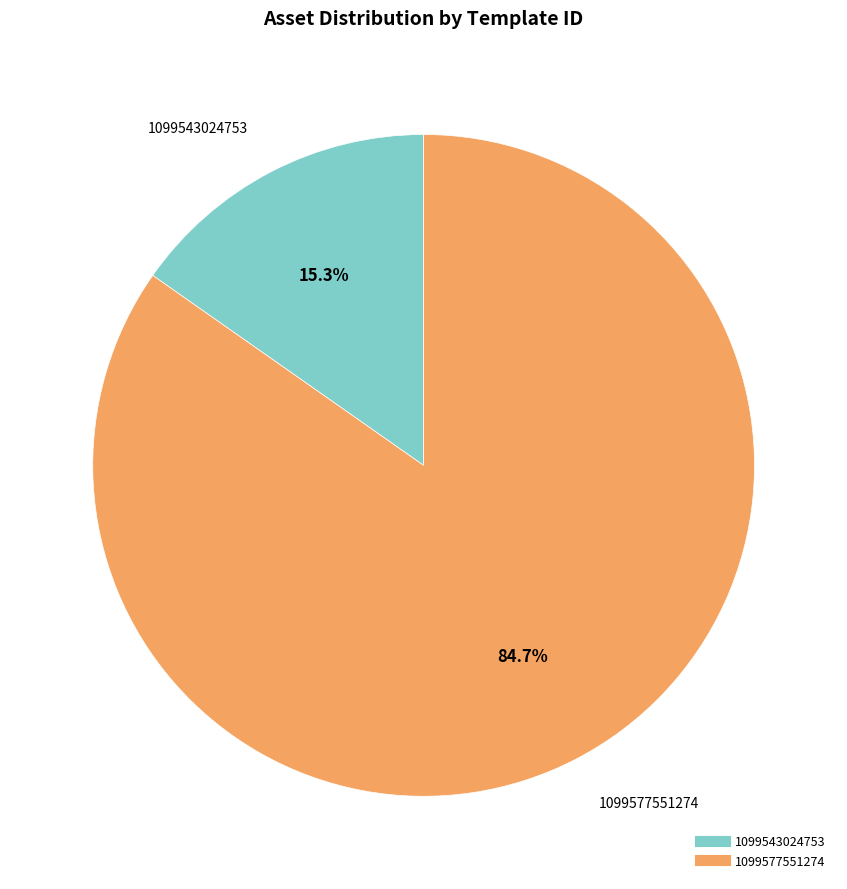

What is the total percentage of 1099543024753 and 1099577551274?

100.0%